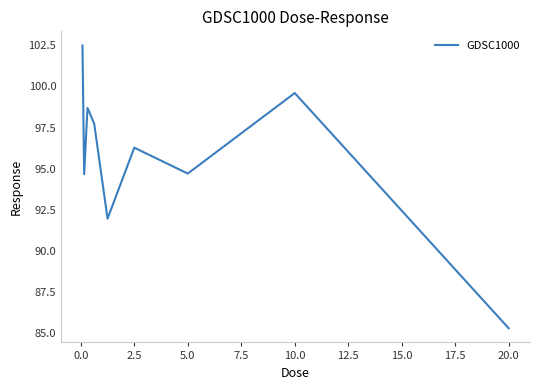

How many values exceed 96?

5